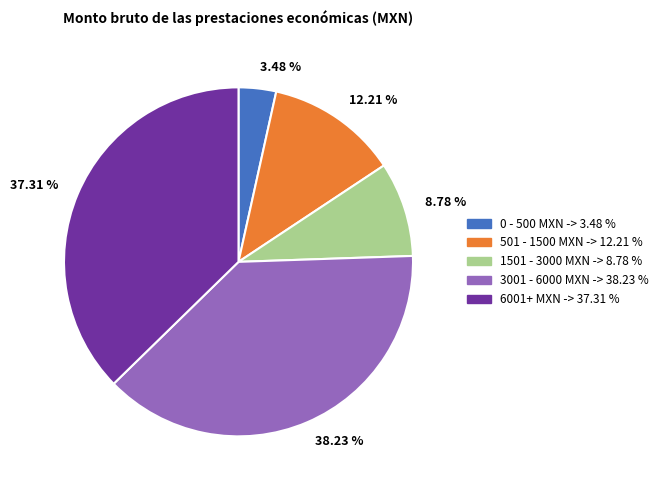

Which has a higher value, 3.48 % or 38.23 %?

38.23 %